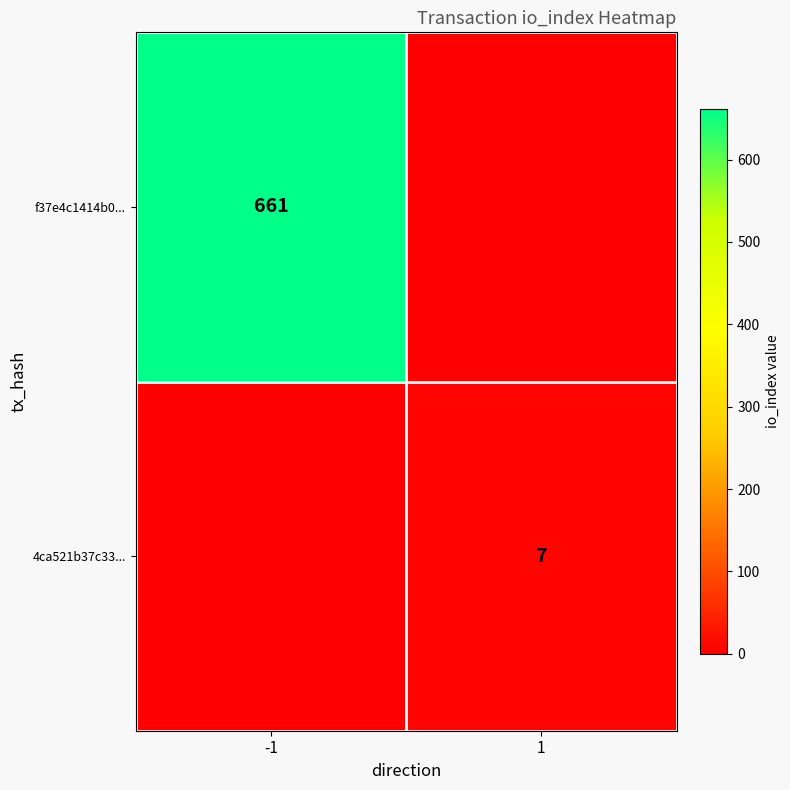

Is it true that f37e4c1414b0... equals 1035 at -1?

False